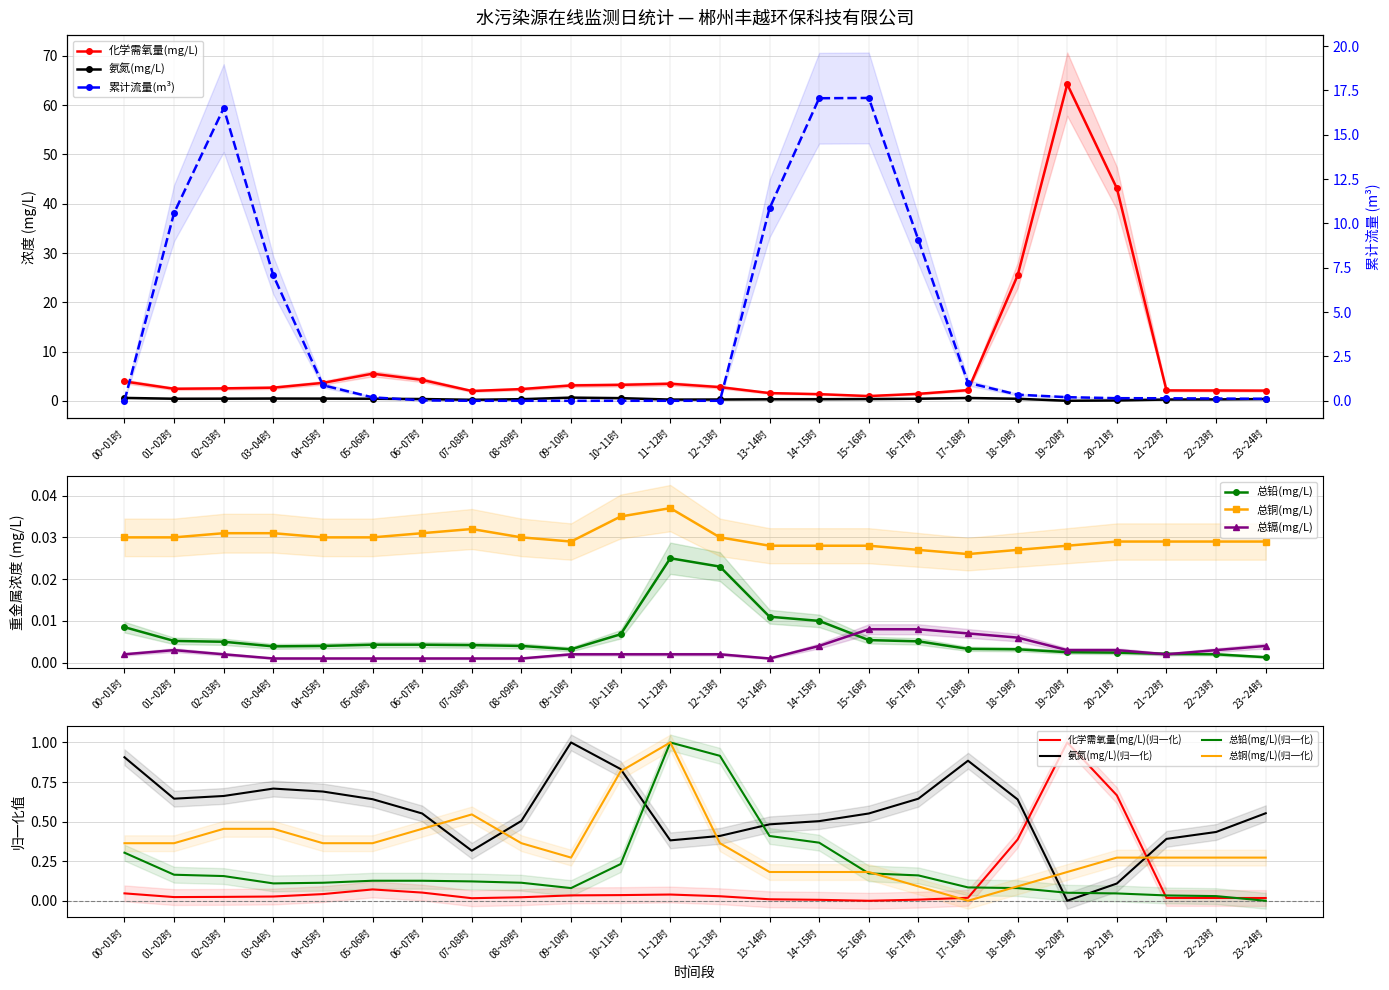

What are all the series names shown in the legend?

化学需氧量(mg/L), 氨氮(mg/L), 总铅(mg/L), 累计流量(m³), 总铜(mg/L), 总镉(mg/L)